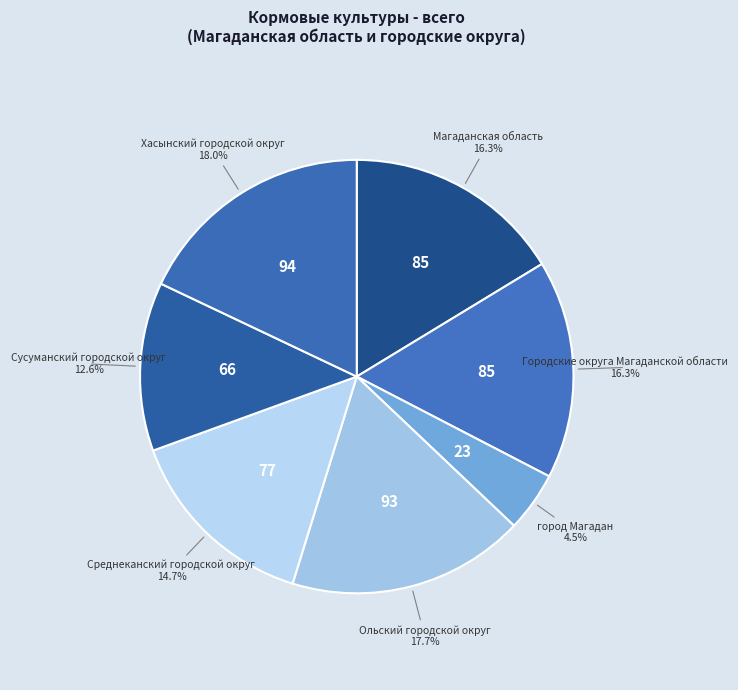

What is the smallest slice in the pie chart?

город Магадан